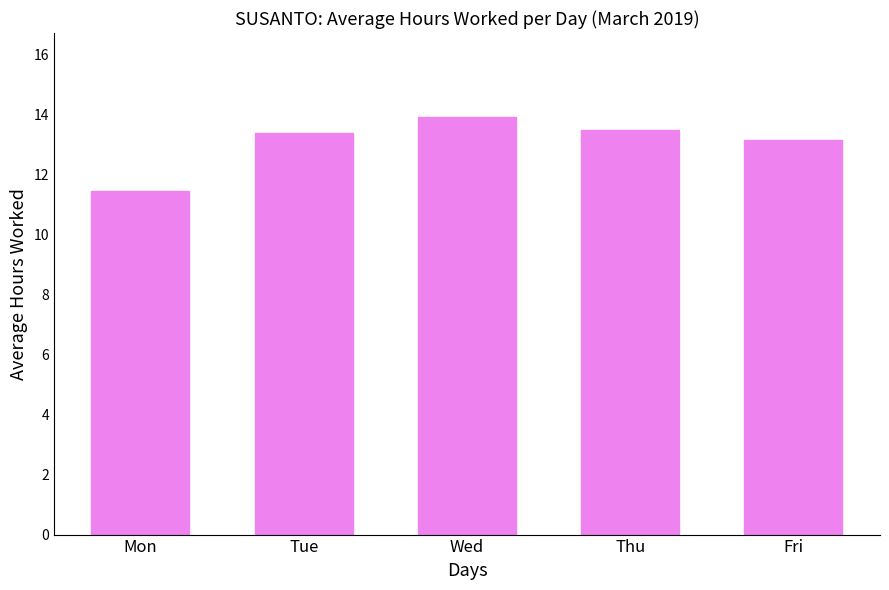

What is the sum of all values?

65.4